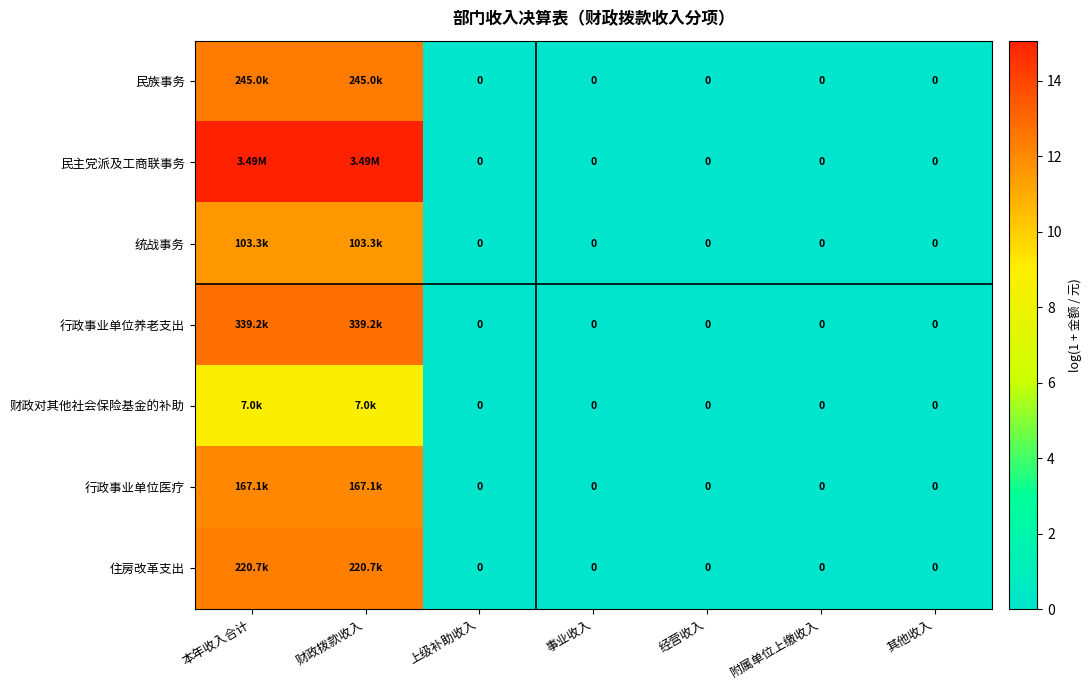

At which category is the sum across all series the highest?

本年收入合计